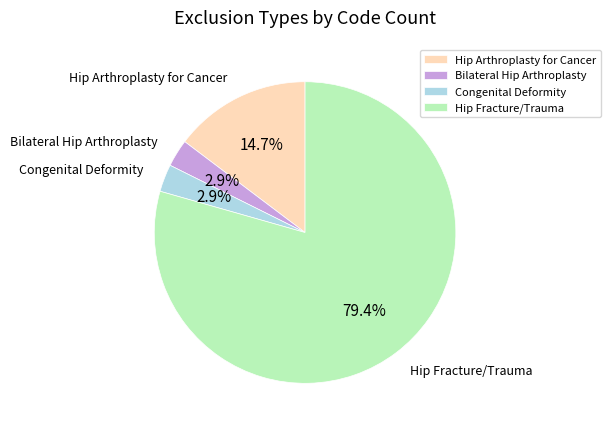

Does any single category account for the majority?

Yes